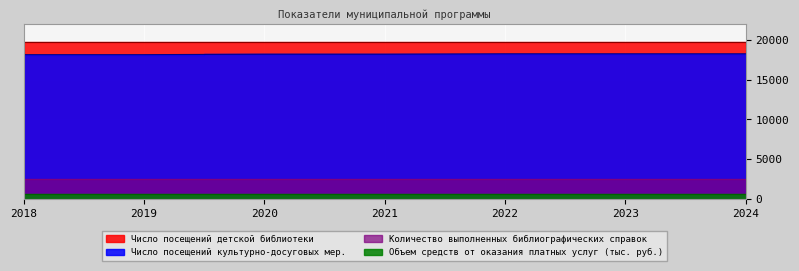

Reading left to right, list all the values displayed in this chart.

Число посещений детской библиотеки: 2018=19700	2019=19700	2020=19700	2021=19700	2022=19700	2023=19700	2024=19700
Число посещений культурно-досуговых мер.: 2018=18140	2019=18140	2020=18200	2021=18200	2022=18250	2023=18250	2024=18250
Количество выполненных библиографических справок: 2018=2500	2019=2500	2020=2500	2021=2500	2022=2500	2023=2500	2024=2500
Объем средств от оказания платных услуг (тыс. руб.): 2018=638	2019=638	2020=638	2021=638	2022=638	2023=638	2024=638